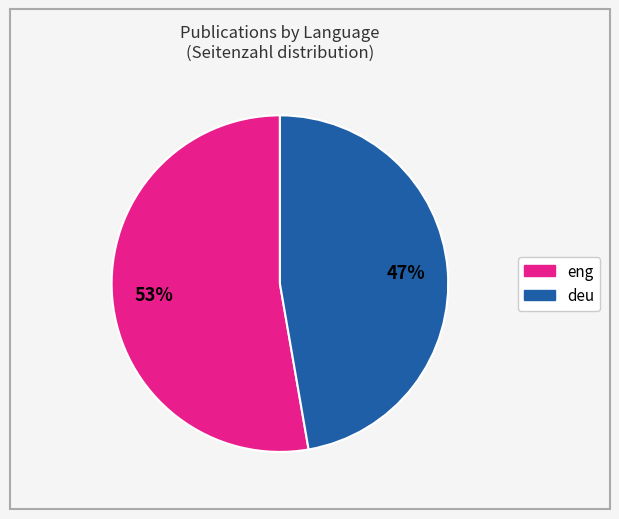

To the nearest percent, what is the average slice percentage?

50%